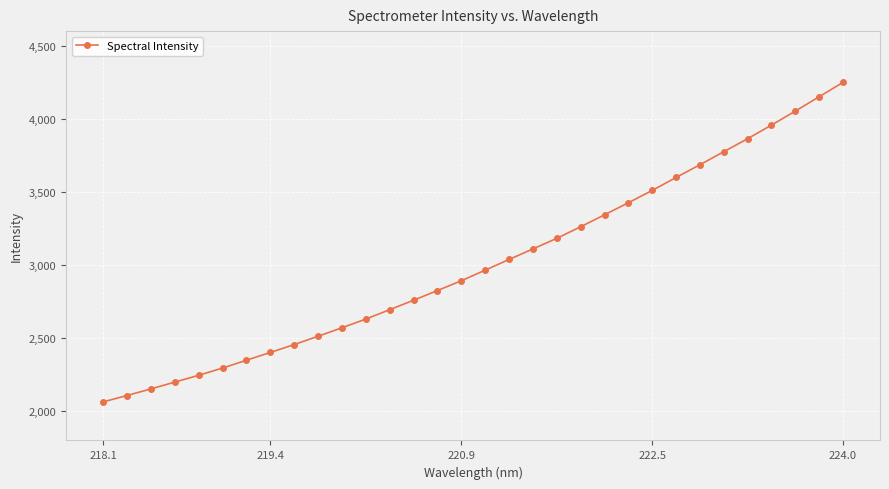

What is the value of the 6th point from the left?

2295.2